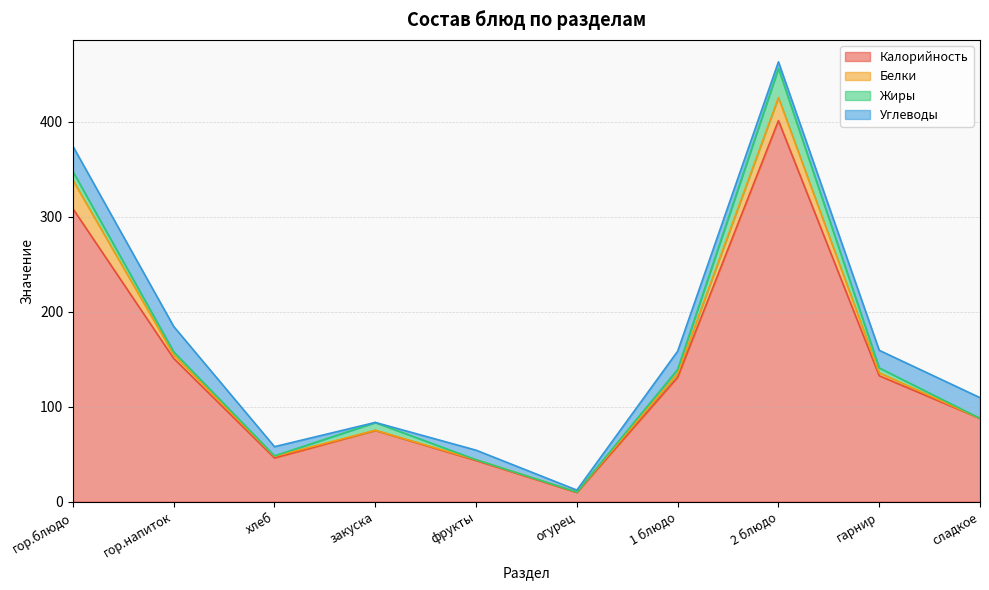

What is the difference between the highest and lowest values at гор.блюдо?

299.5